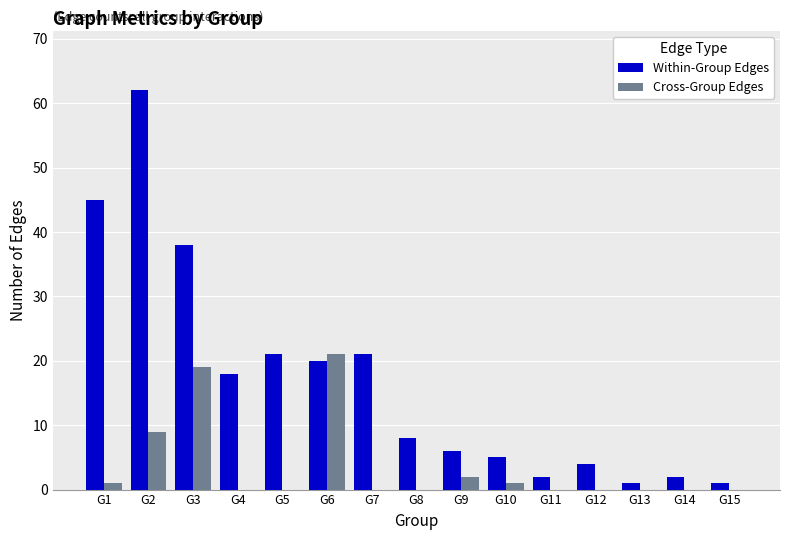

At which category is the sum across all series the highest?

G2